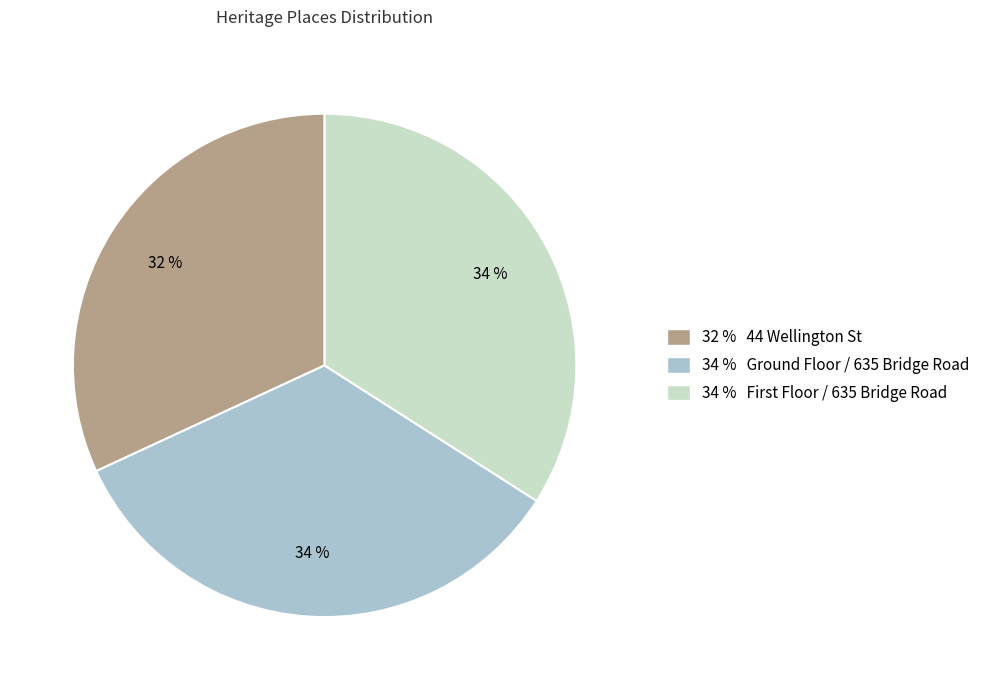

Which category has the smallest portion of the pie?

32 % 44 Wellington St